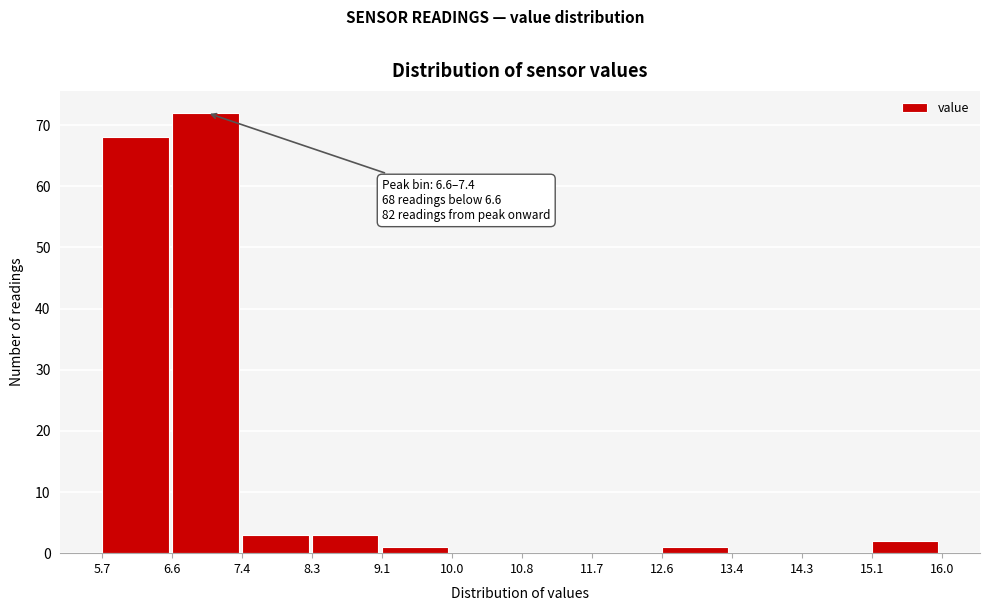

Which range on the x-axis has the tallest bar?

6.6 to 7.4